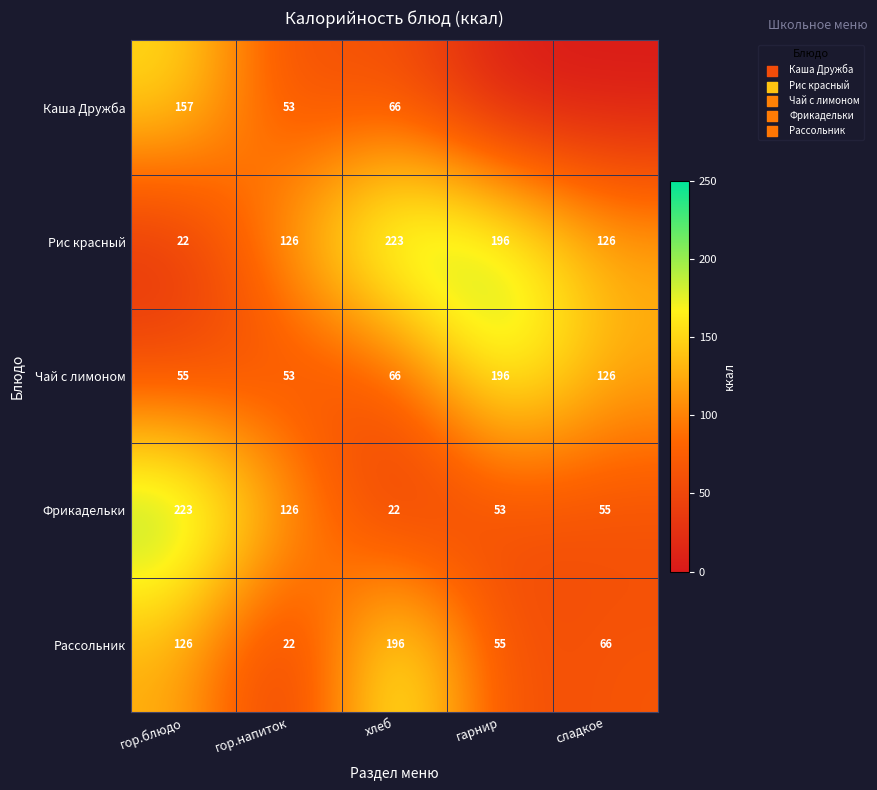

How many categories are shown in the chart?

5